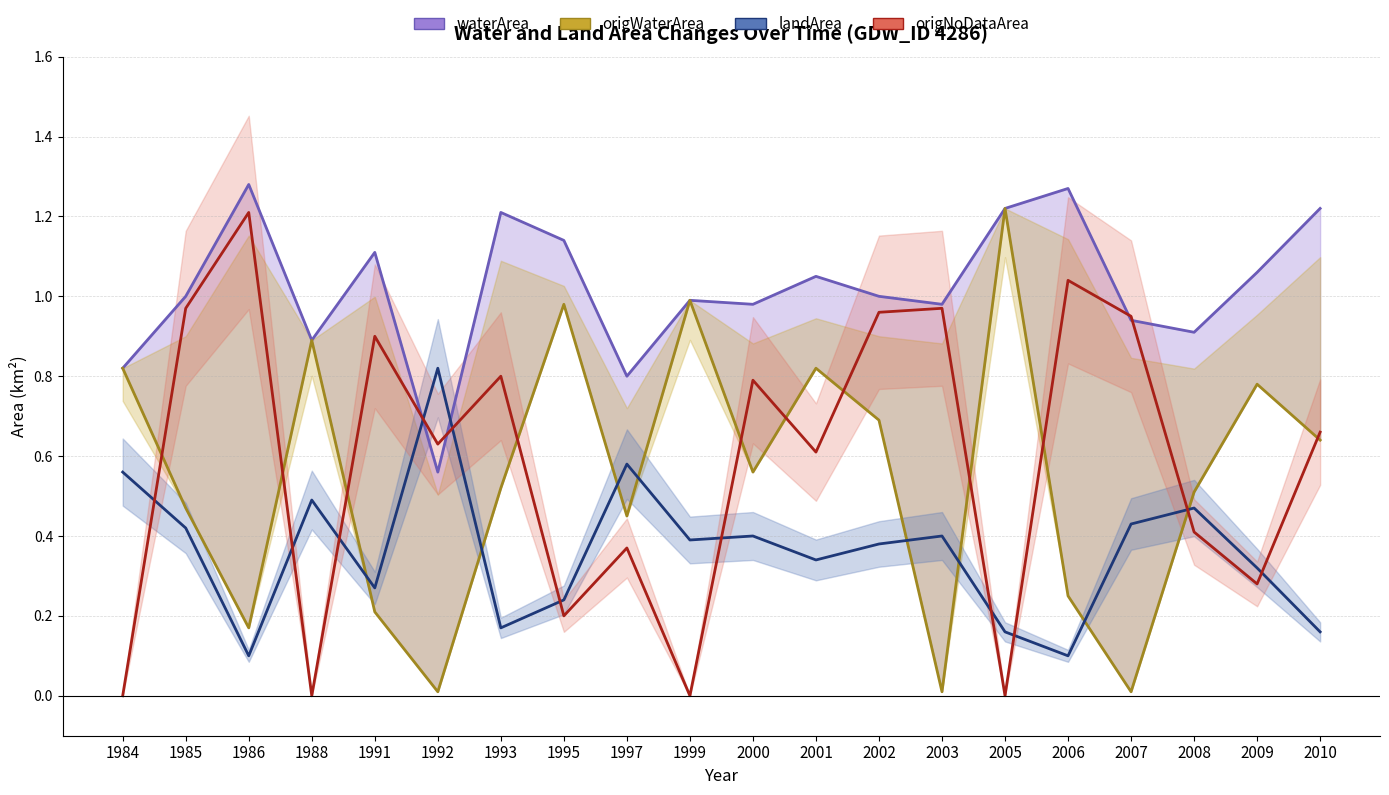

In origNoDataArea, how many points are higher than both neighbors (excluding endpoints)?

7